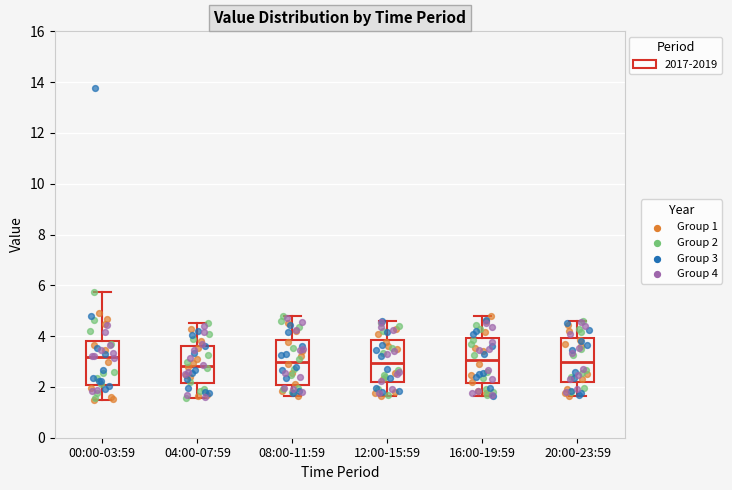

Where does the median line of the box for 20:00-23:59 sit on the y-axis? The values are not printed on the chart, so give them approximately, as read against the axis.

3.0